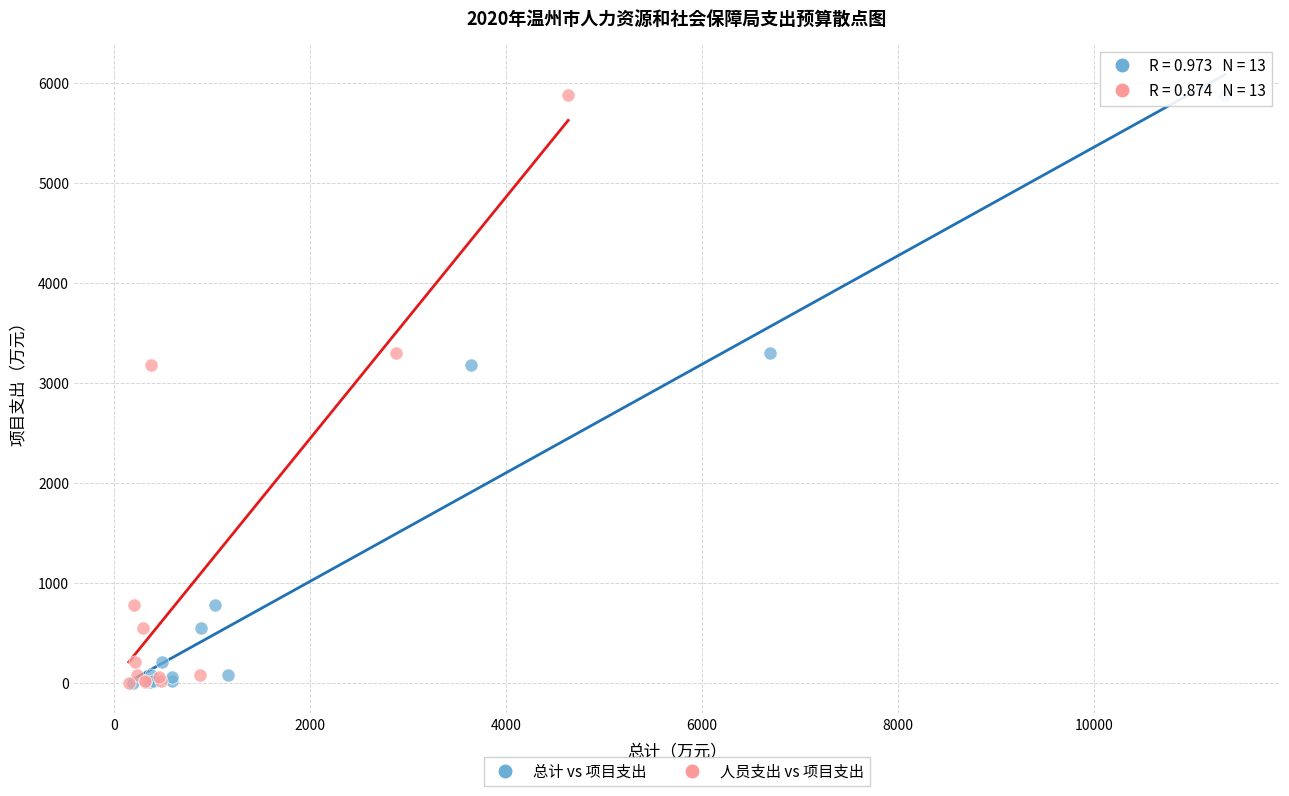

What are all the series names shown in the legend?

总计 vs 项目支出, 人员支出 vs 项目支出